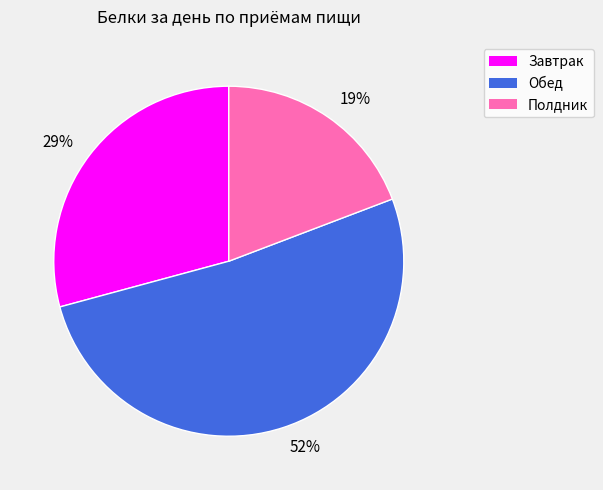

Which category has the biggest portion of the pie?

52%